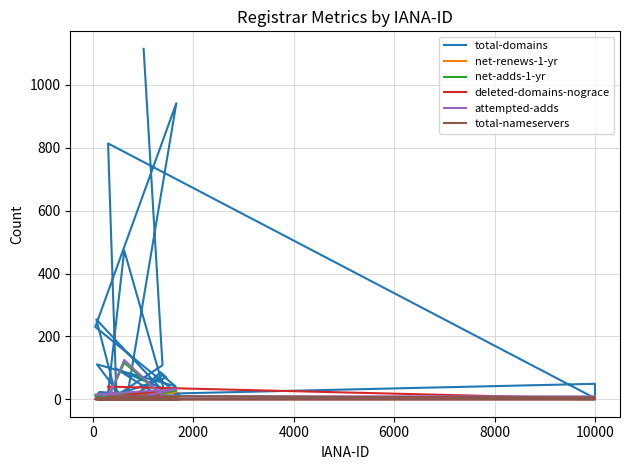

Which series ends up on top after the final intersection of deleted-domains-nograce and net-renews-1-yr?

net-renews-1-yr